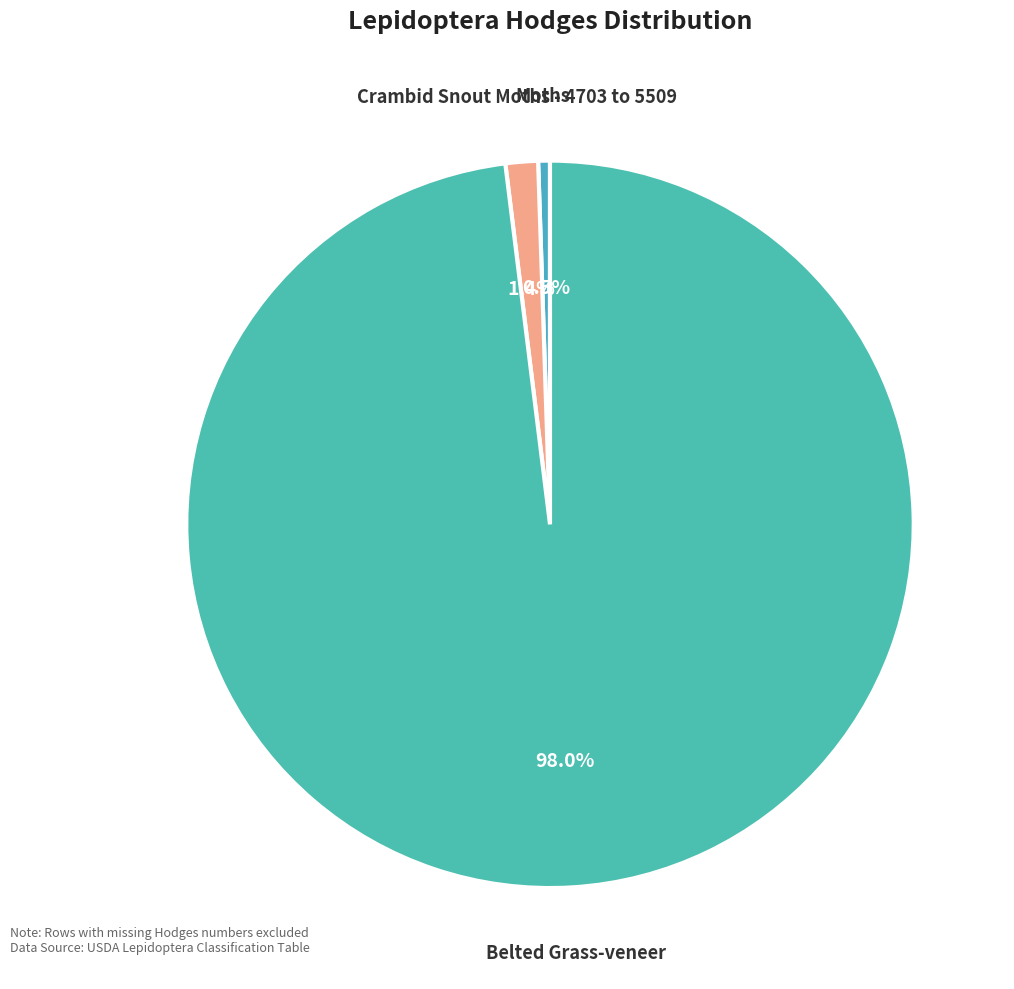

How many segments does this pie chart have?

3